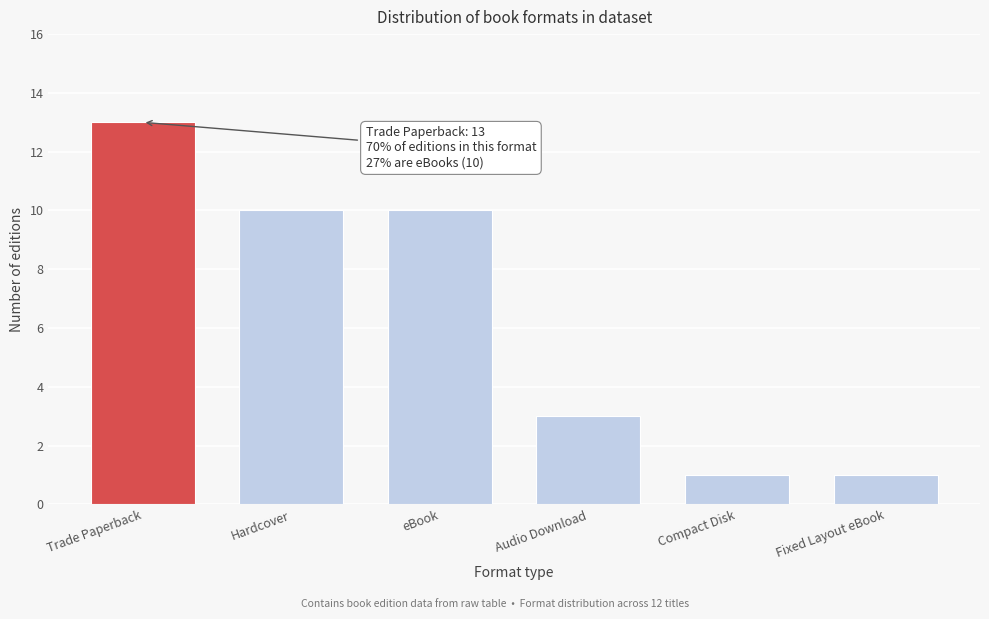

Reading left to right, what are all the values shown in this chart?

Trade Paperback=13	Hardcover=10	eBook=10	Audio Download=3	Compact Disk=1	Fixed Layout eBook=1